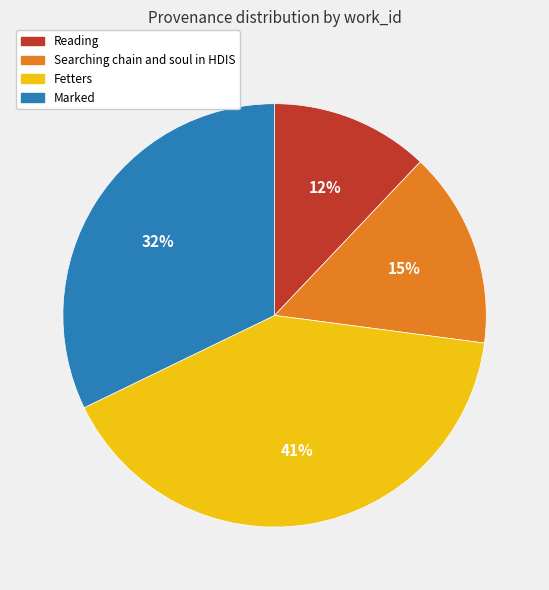

What percentage is the Marked slice, to the nearest percent?

32%